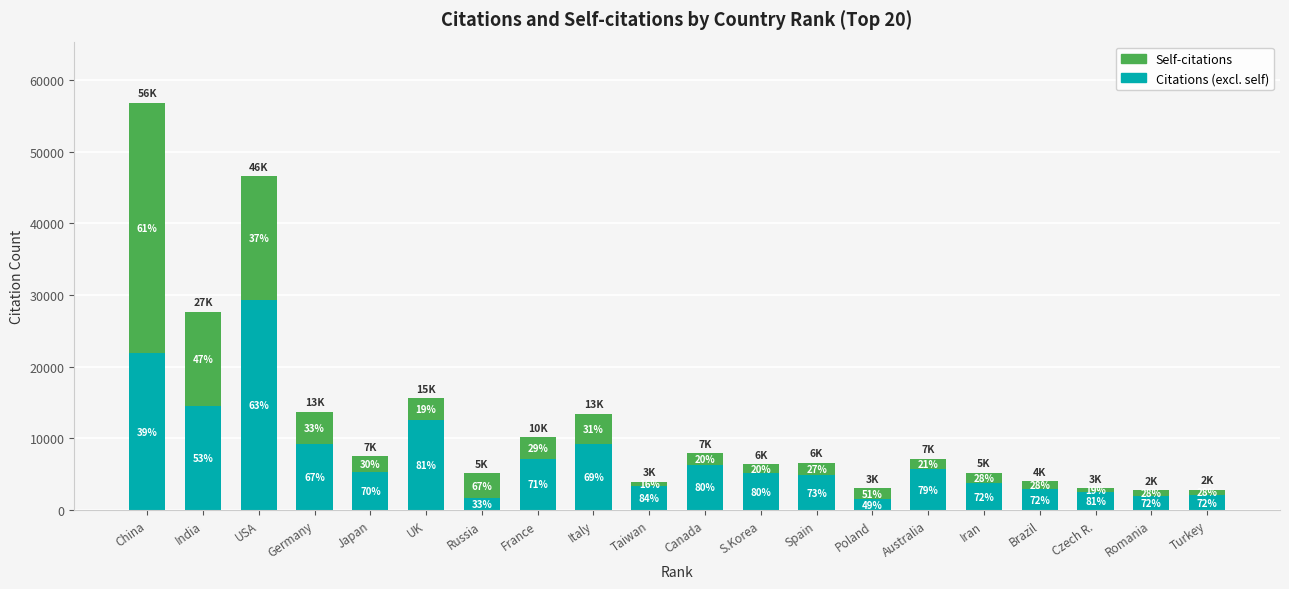

What is the sum of all Self-citations values?

98700